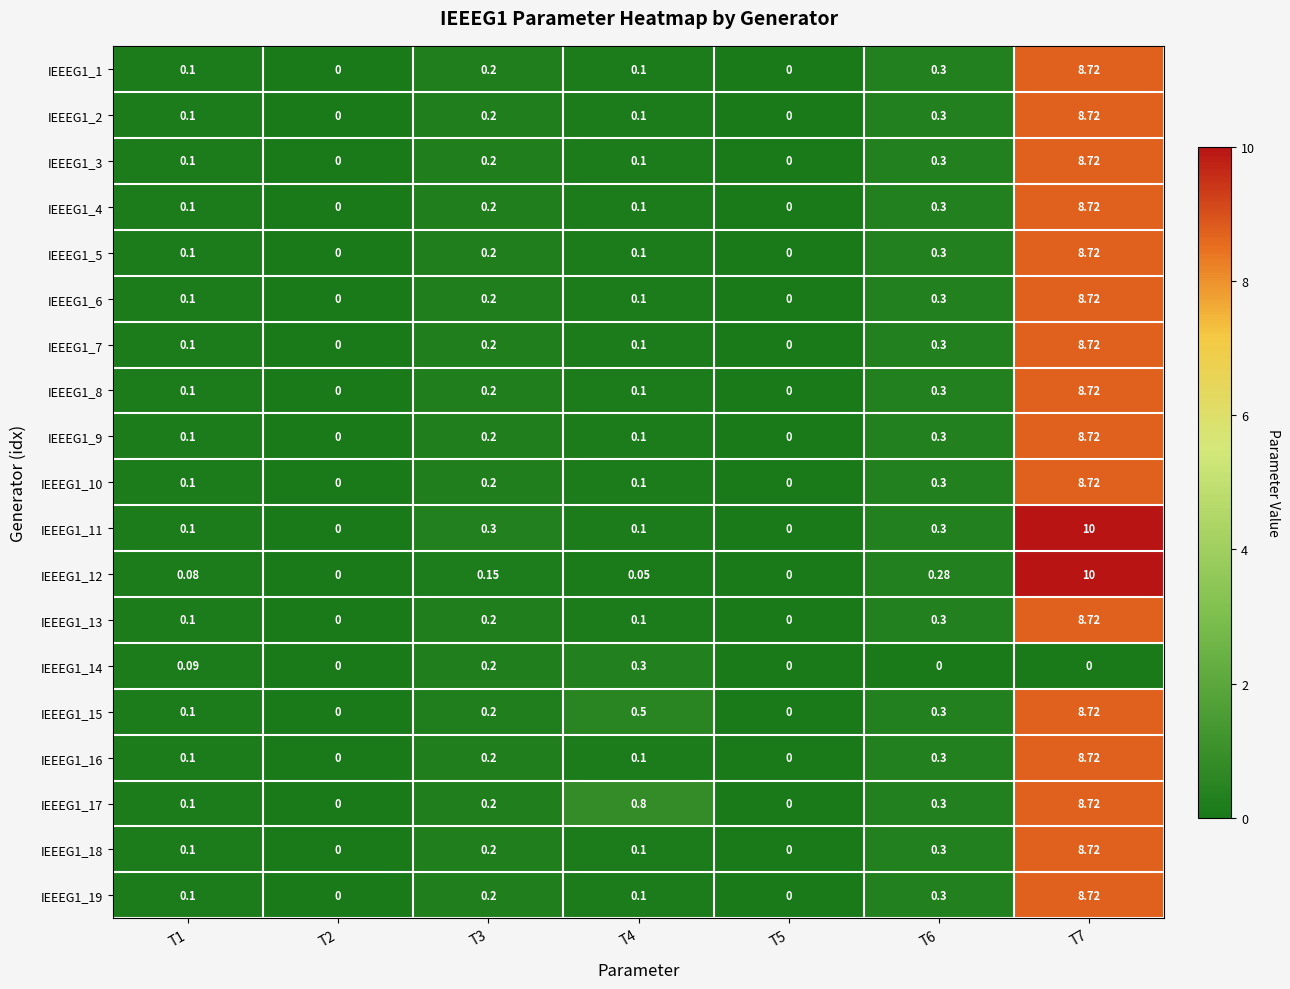

Is the value of IEEEG1_5 at T6 greater than the value of IEEEG1_9 at T4?

Yes